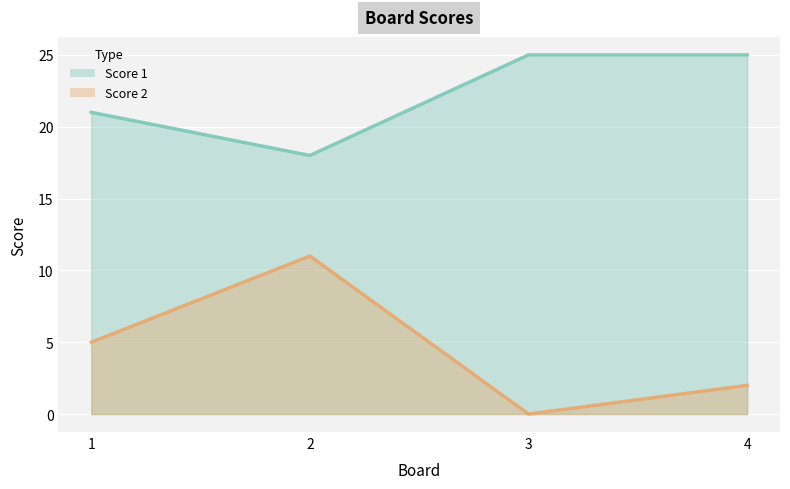

What is the approximate value of Score 2 at 2, to the nearest 10?

10